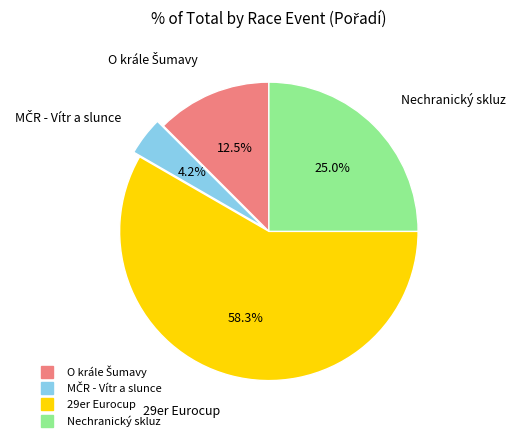

Count the number of slices in the pie.

4